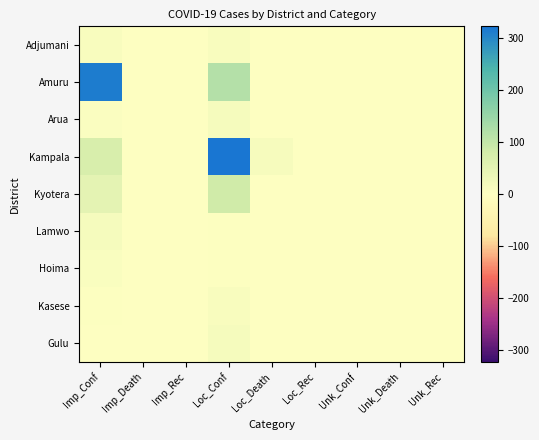

Reading right to left, extract all data points from this chart.

Adjumani: Unk_Rec=0	Unk_Death=0	Unk_Conf=0	Loc_Rec=0	Loc_Death=0	Loc_Conf=11	Imp_Rec=0	Imp_Death=0	Imp_Conf=11
Amuru: Unk_Rec=0	Unk_Death=0	Unk_Conf=0	Loc_Rec=0	Loc_Death=0	Loc_Conf=118	Imp_Rec=0	Imp_Death=0	Imp_Conf=314
Arua: Unk_Rec=0	Unk_Death=0	Unk_Conf=0	Loc_Rec=0	Loc_Death=0	Loc_Conf=17	Imp_Rec=0	Imp_Death=0	Imp_Conf=6
Kampala: Unk_Rec=0	Unk_Death=0	Unk_Conf=0	Loc_Rec=0	Loc_Death=15	Loc_Conf=323	Imp_Rec=0	Imp_Death=0	Imp_Conf=71
Kyotera: Unk_Rec=0	Unk_Death=0	Unk_Conf=0	Loc_Rec=0	Loc_Death=0	Loc_Conf=84	Imp_Rec=0	Imp_Death=0	Imp_Conf=48
Lamwo: Unk_Rec=0	Unk_Death=0	Unk_Conf=0	Loc_Rec=0	Loc_Death=0	Loc_Conf=4	Imp_Rec=0	Imp_Death=0	Imp_Conf=16
Hoima: Unk_Rec=0	Unk_Death=0	Unk_Conf=0	Loc_Rec=0	Loc_Death=0	Loc_Conf=4	Imp_Rec=0	Imp_Death=0	Imp_Conf=8
Kasese: Unk_Rec=0	Unk_Death=0	Unk_Conf=0	Loc_Rec=0	Loc_Death=0	Loc_Conf=12	Imp_Rec=0	Imp_Death=0	Imp_Conf=3
Gulu: Unk_Rec=0	Unk_Death=0	Unk_Conf=0	Loc_Rec=0	Loc_Death=0	Loc_Conf=16	Imp_Rec=0	Imp_Death=0	Imp_Conf=0